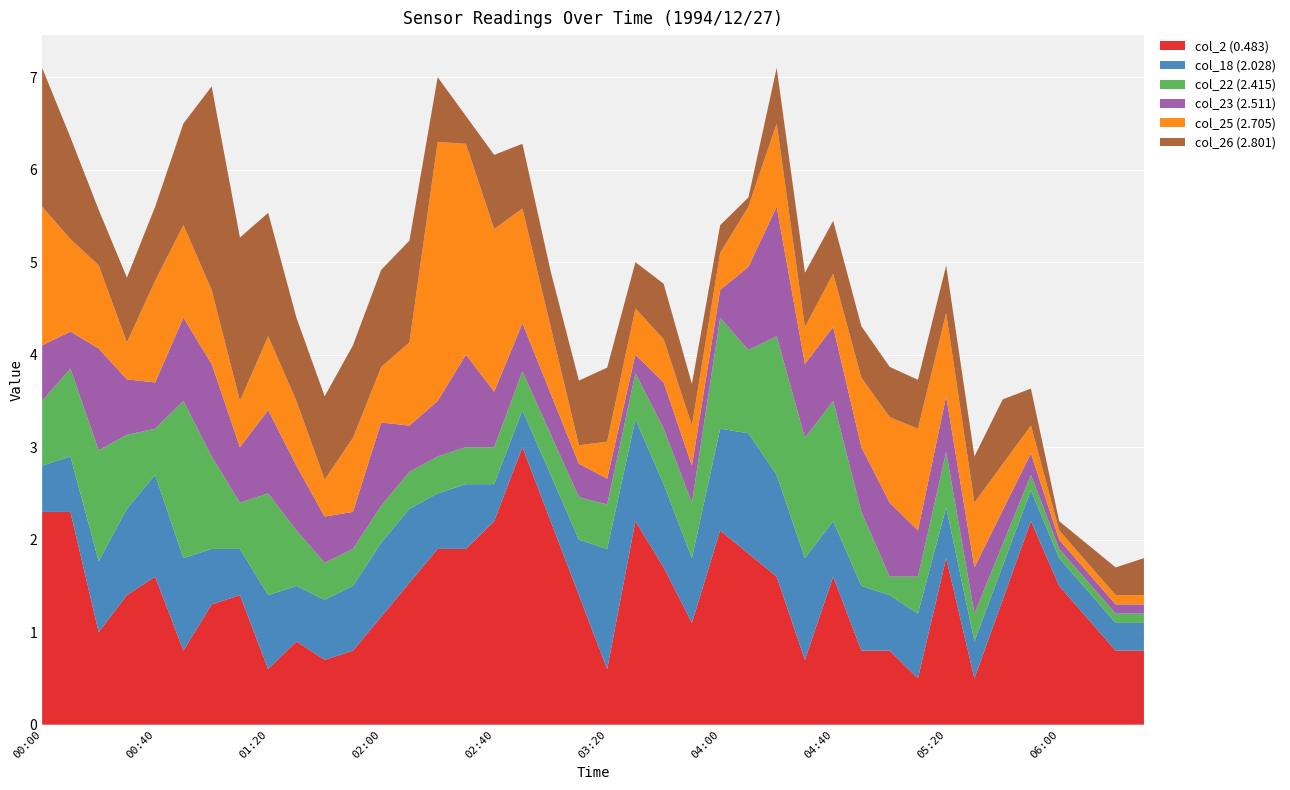

What is the highest value of the col_2 (0.483) series?

3.0